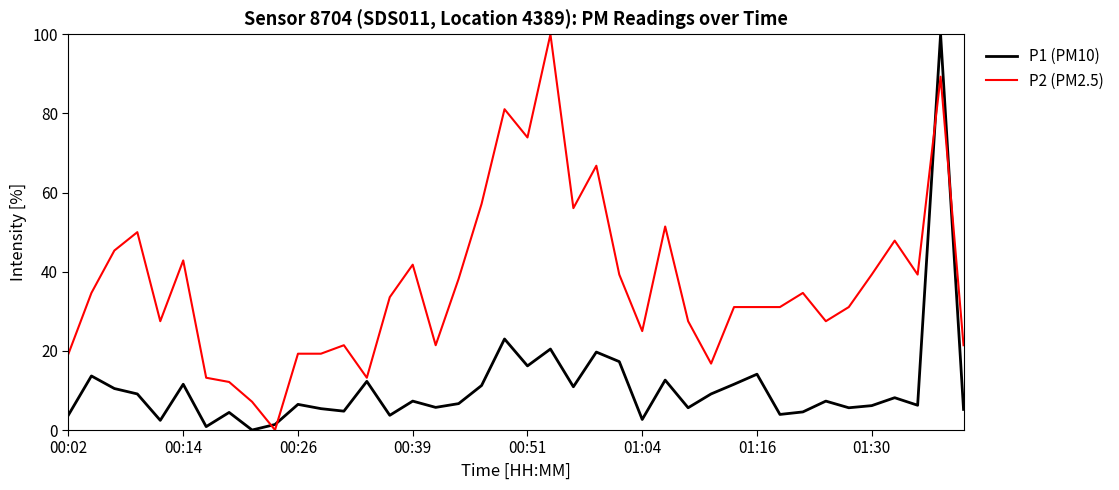

What is the average value of the P1 (PM10) series?

10.8